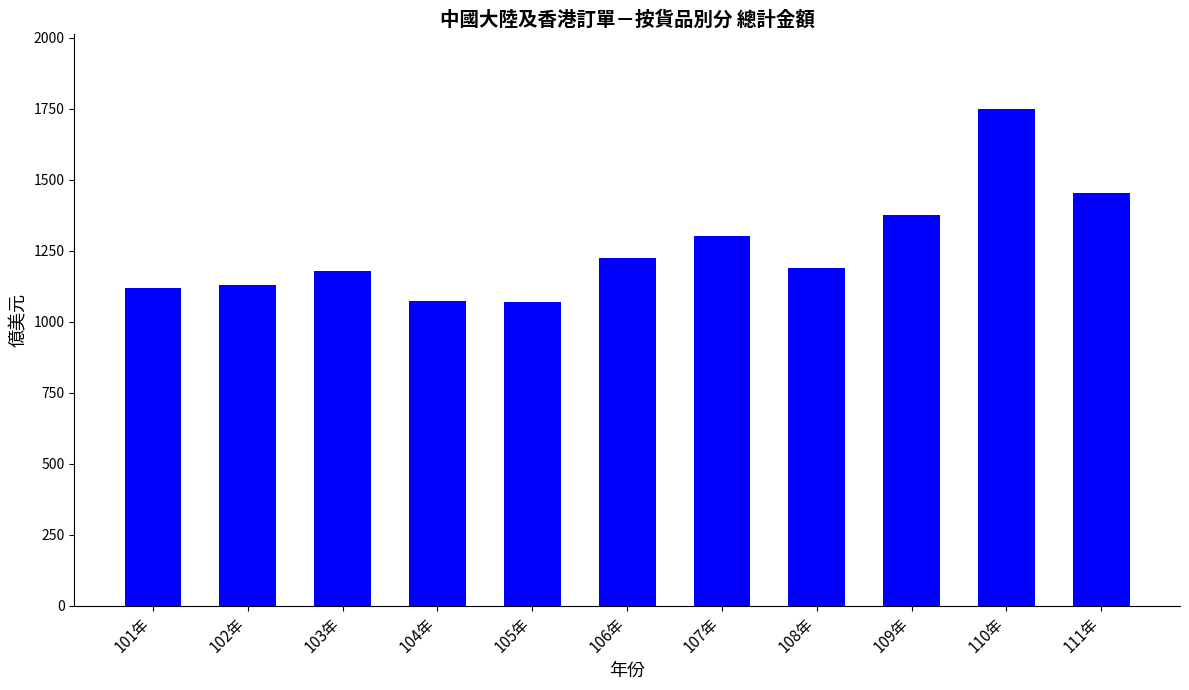

Is it true that the value at 104年 is 1072.9?

True